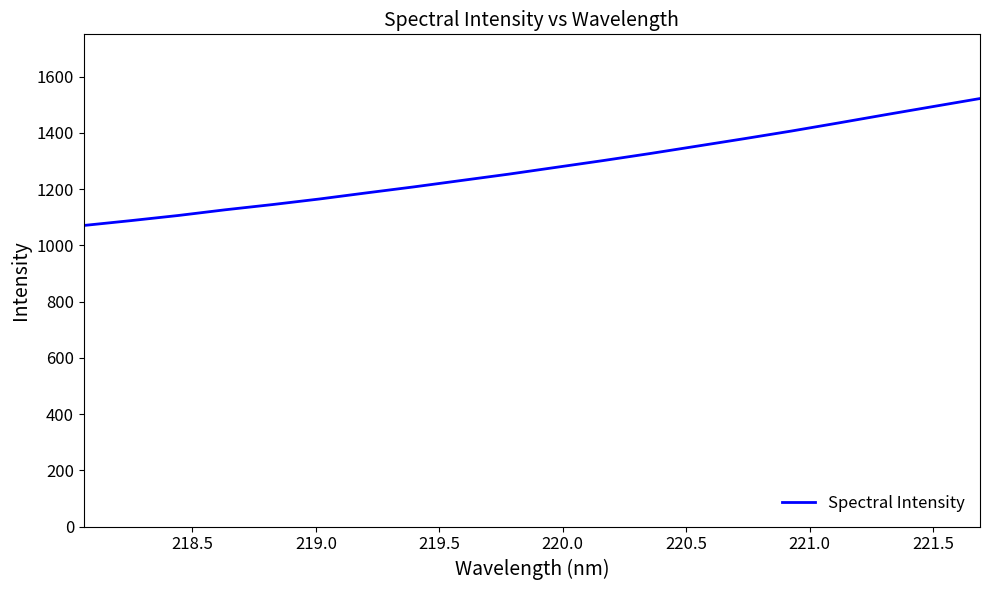

What is the maximum value shown in the chart?

1522.2